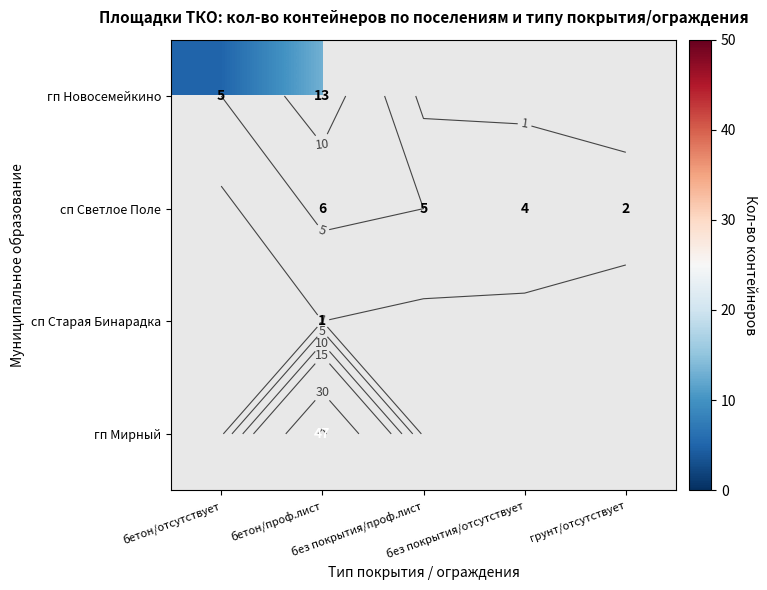

Is it true that сп Светлое Поле equals 2.4 at без покрытия/отсутствует?

False